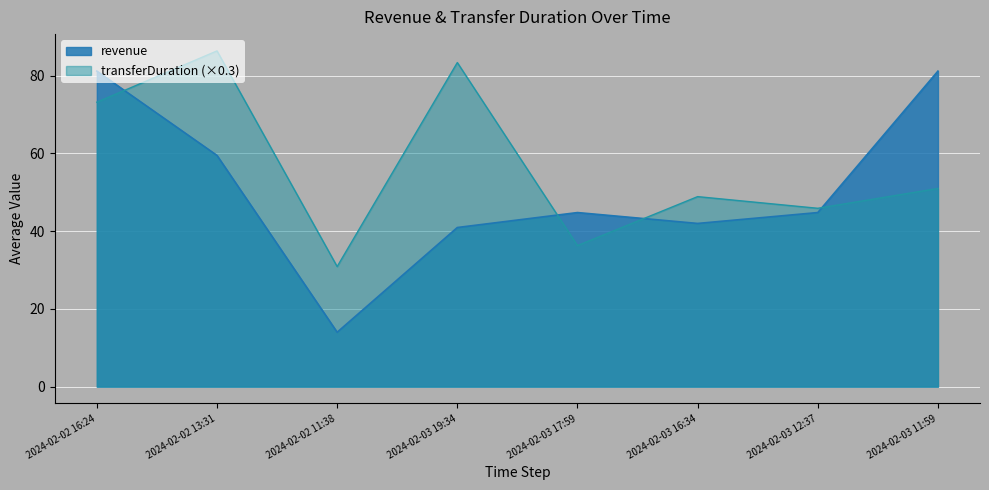

What is the total value across all series at 2024-02-02 16:24?

154.4